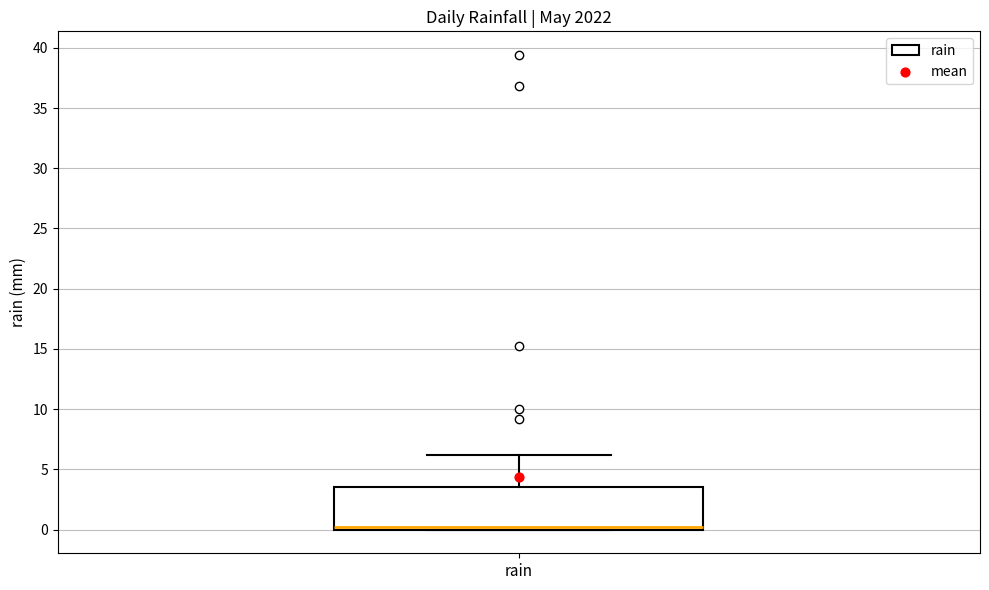

Transcribe this box plot: give where the median line is, the range the box spans, and where the two whiskers end, as read against the y-axis. The values are not printed on the chart, so give them approximately, as read against the axis.

median 0.0 (just above the box's lower edge), box 0.0 to 3.5, whiskers 0.0 to 6.0